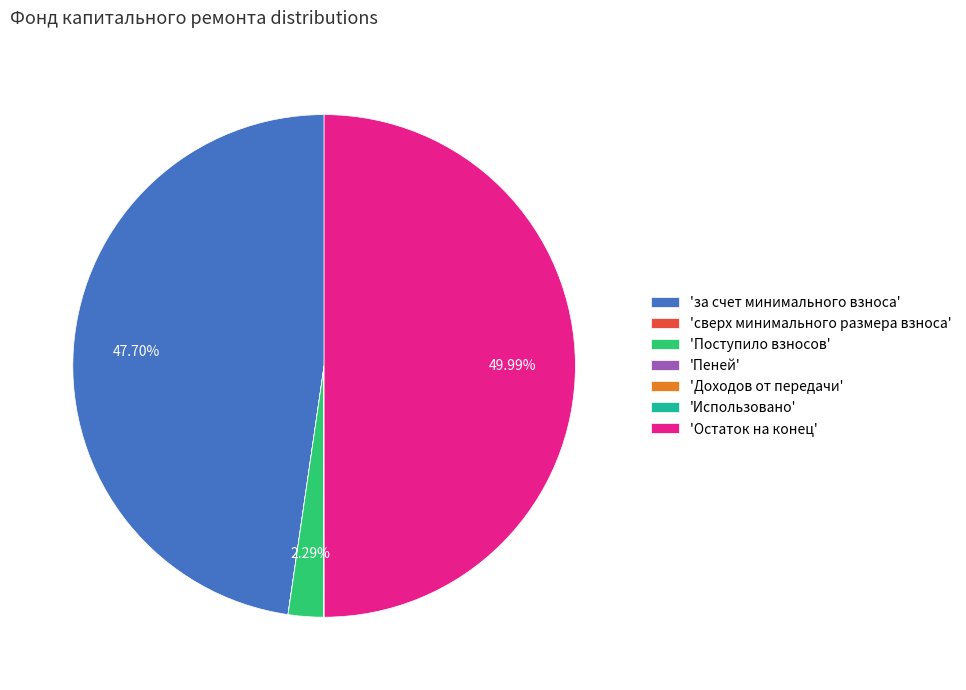

Which slice is the largest?

'Остаток на конец'